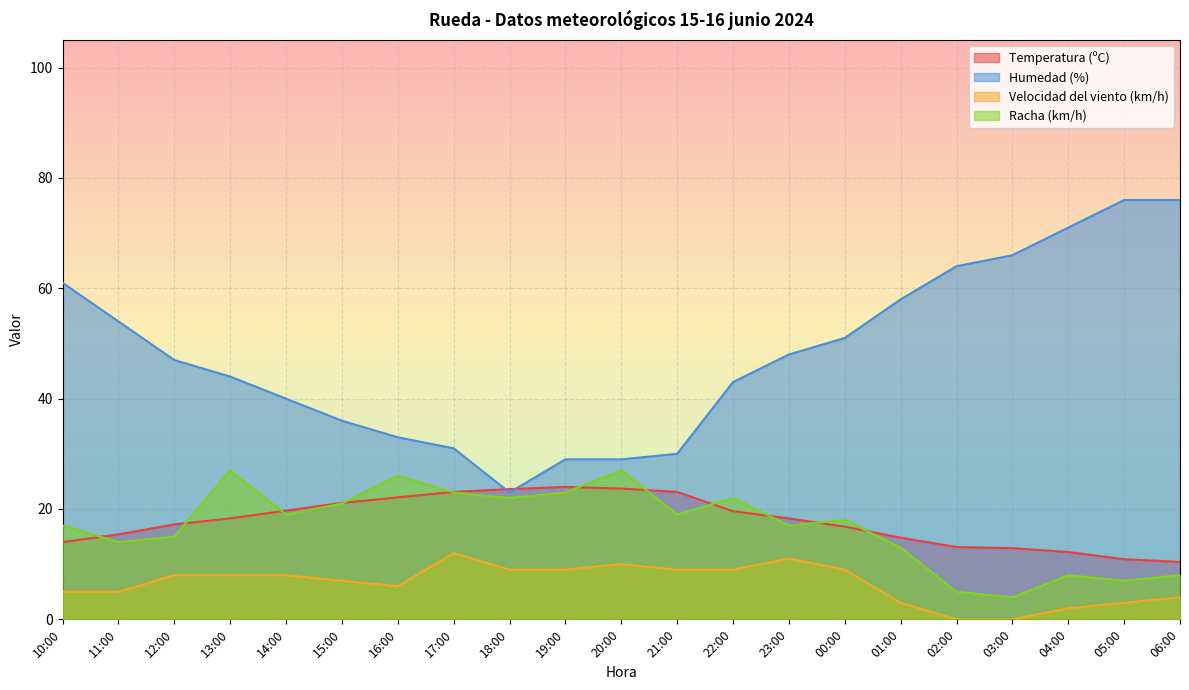

Reading left to right, list all the values displayed in this chart.

Temperatura (ºC): 10:00=14.0	11:00=15.4	12:00=17.2	13:00=18.3	14:00=19.7	15:00=21.1	16:00=22.1	17:00=23.1	18:00=23.6	19:00=24.0	20:00=23.7	21:00=23.1	22:00=19.6	23:00=18.3	00:00=16.8	01:00=14.8	02:00=13.1	03:00=12.9	04:00=12.2	05:00=10.9	06:00=10.4
Humedad (%): 10:00=61.0	11:00=54.0	12:00=47.0	13:00=44.0	14:00=40.0	15:00=36.0	16:00=33.0	17:00=31.0	18:00=23.0	19:00=29.0	20:00=29.0	21:00=30.0	22:00=43.0	23:00=48.0	00:00=51.0	01:00=58.0	02:00=64.0	03:00=66.0	04:00=71.0	05:00=76.0	06:00=76.0
Velocidad del viento (km/h): 10:00=5.0	11:00=5.0	12:00=8.0	13:00=8.0	14:00=8.0	15:00=7.0	16:00=6.0	17:00=12.0	18:00=9.0	19:00=9.0	20:00=10.0	21:00=9.0	22:00=9.0	23:00=11.0	00:00=9.0	01:00=3.0	02:00=0.0	03:00=0.0	04:00=2.0	05:00=3.0	06:00=4.0
Racha (km/h): 10:00=17.0	11:00=14.0	12:00=15.0	13:00=27.0	14:00=19.0	15:00=21.0	16:00=26.0	17:00=23.0	18:00=22.0	19:00=23.0	20:00=27.0	21:00=19.0	22:00=22.0	23:00=17.0	00:00=18.0	01:00=13.0	02:00=5.0	03:00=4.0	04:00=8.0	05:00=7.0	06:00=8.0